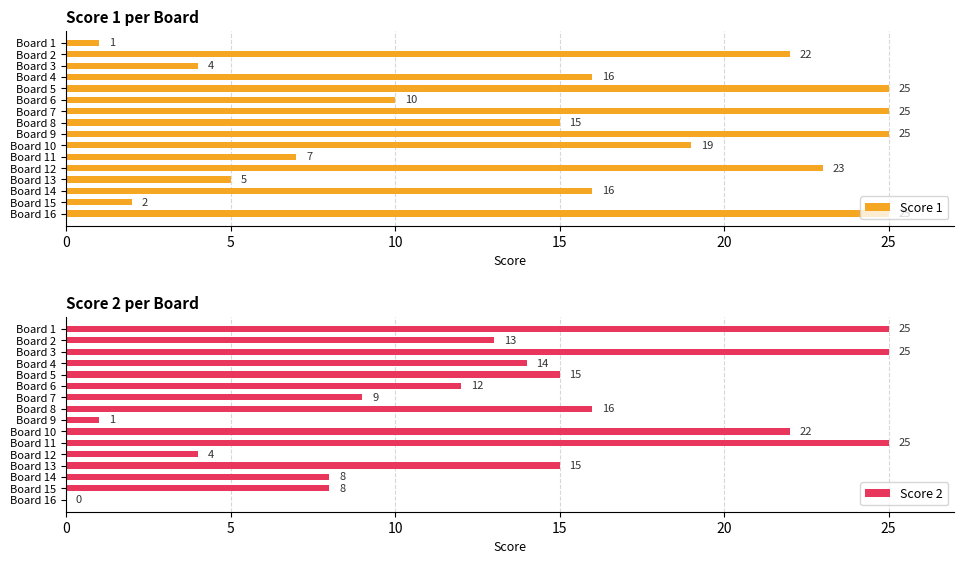

What is the difference between the Score 1 values at Board 15 and Board 9?

23